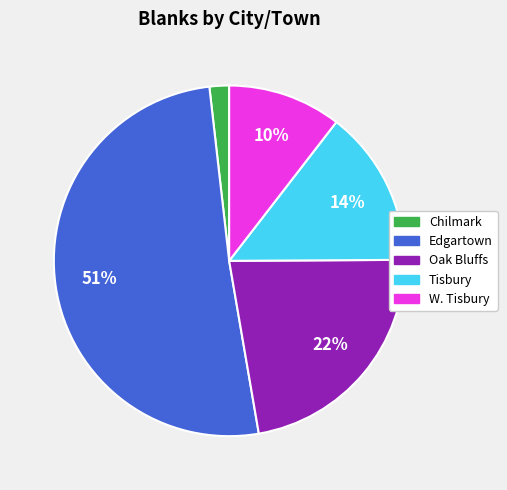

To the nearest percent, what is the difference between the largest and smallest slice percentages?

49%